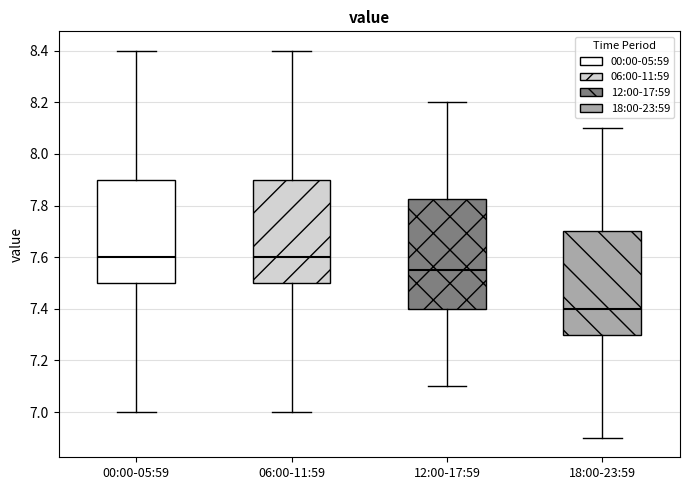

Comparing the boxes themselves (not the whiskers), which one is the tallest?

12:00-17:59